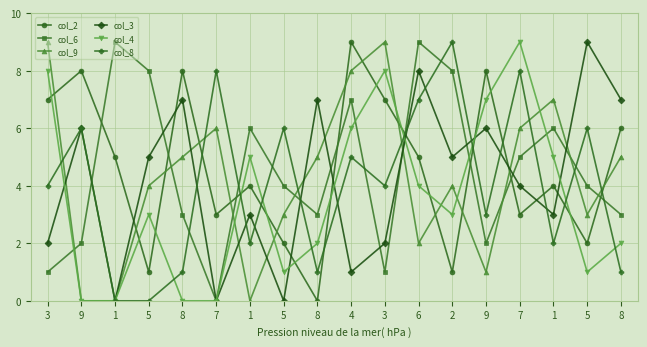

What is the sum of the col_6 values at 6 and 3?

10